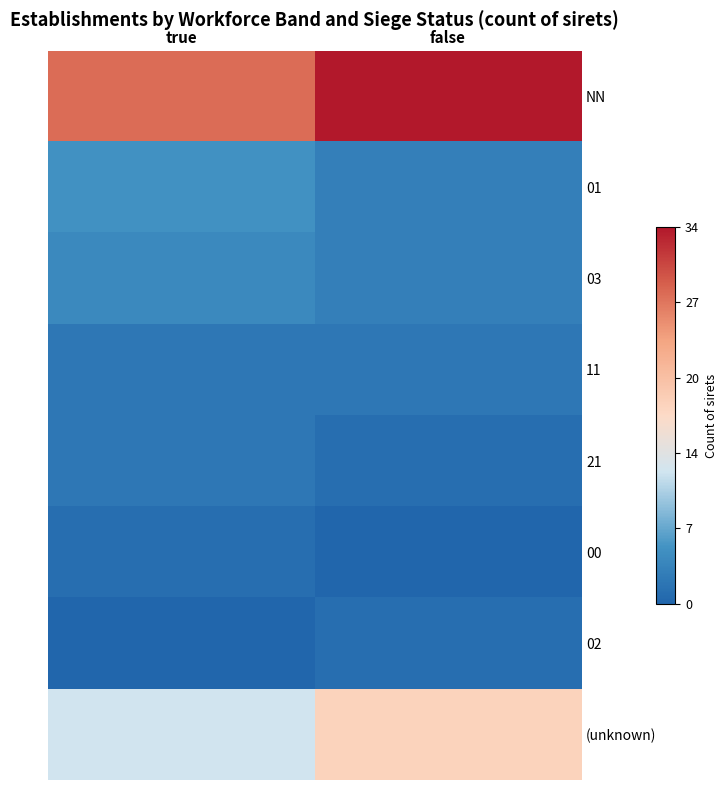

Reading left to right, what are all the values shown in this chart?

NN: true=28	false=34
01: true=5	false=3
03: true=4	false=3
11: true=2	false=2
21: true=2	false=1
00: true=1	false=0
02: true=0	false=1
(unknown): true=12	false=18